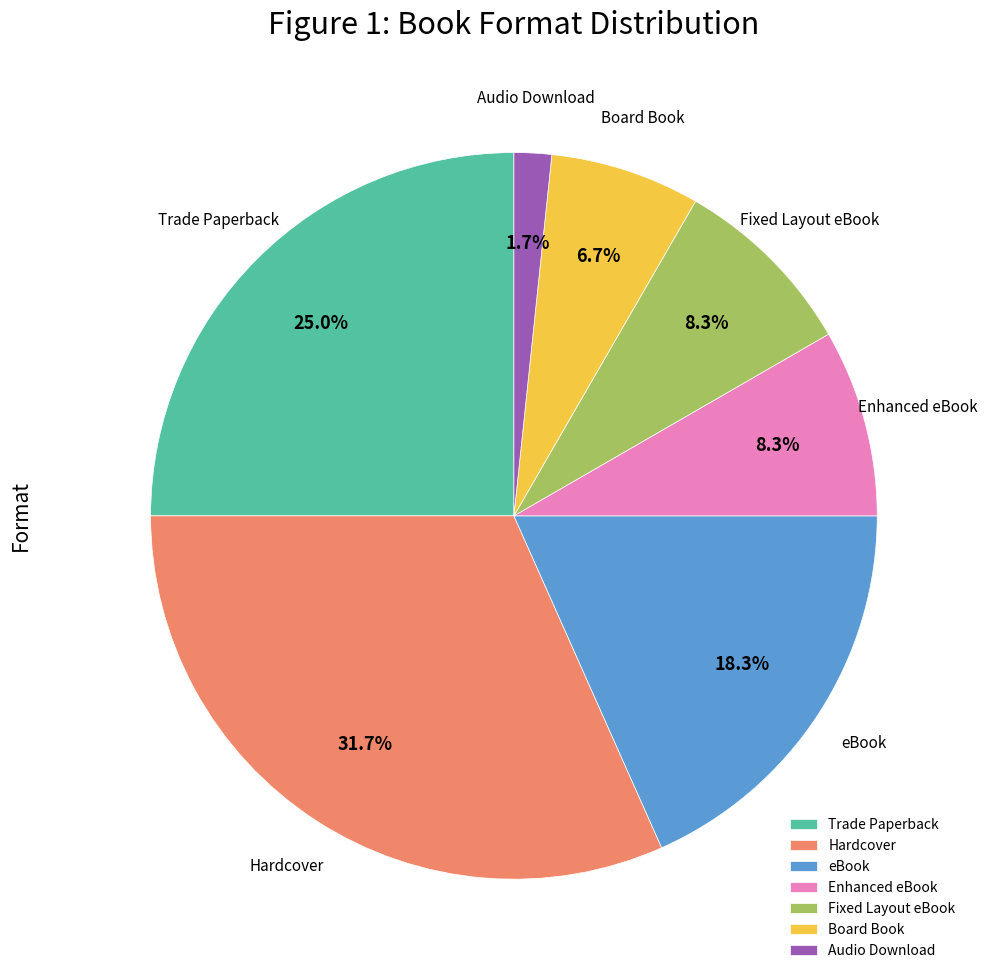

Count the number of slices in the pie.

7